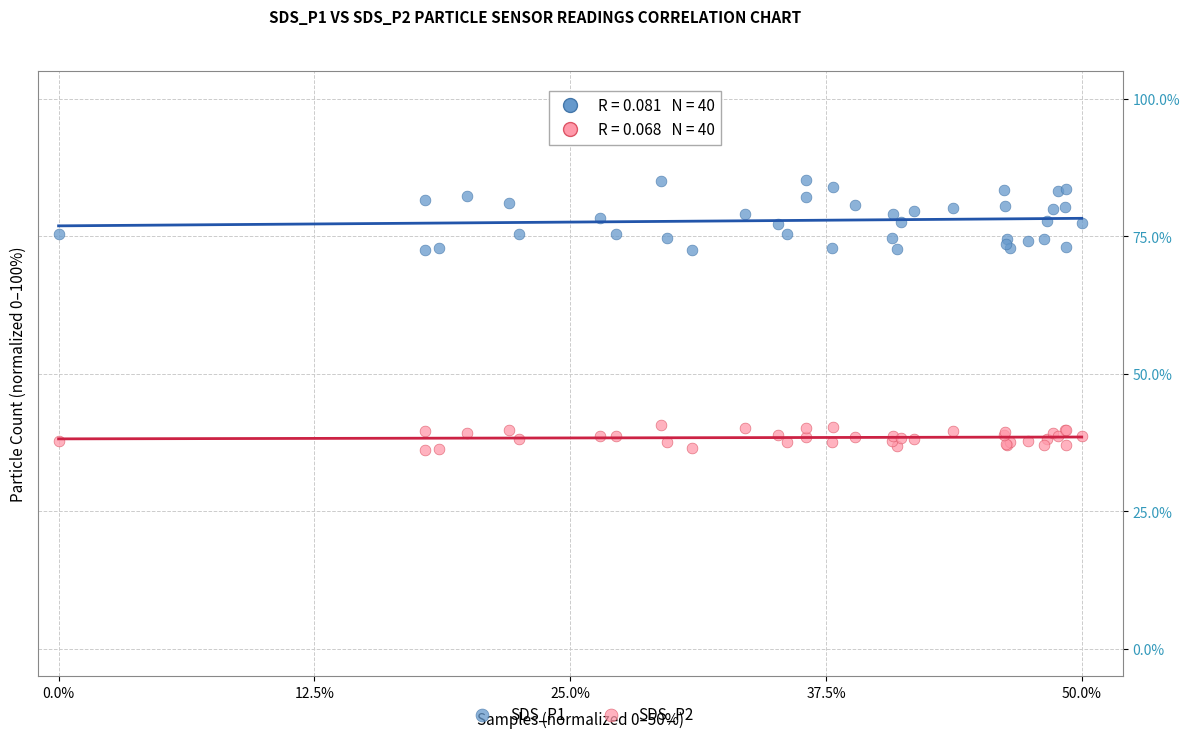

What is the X range (max minus min) for the scatter plot?

50.0